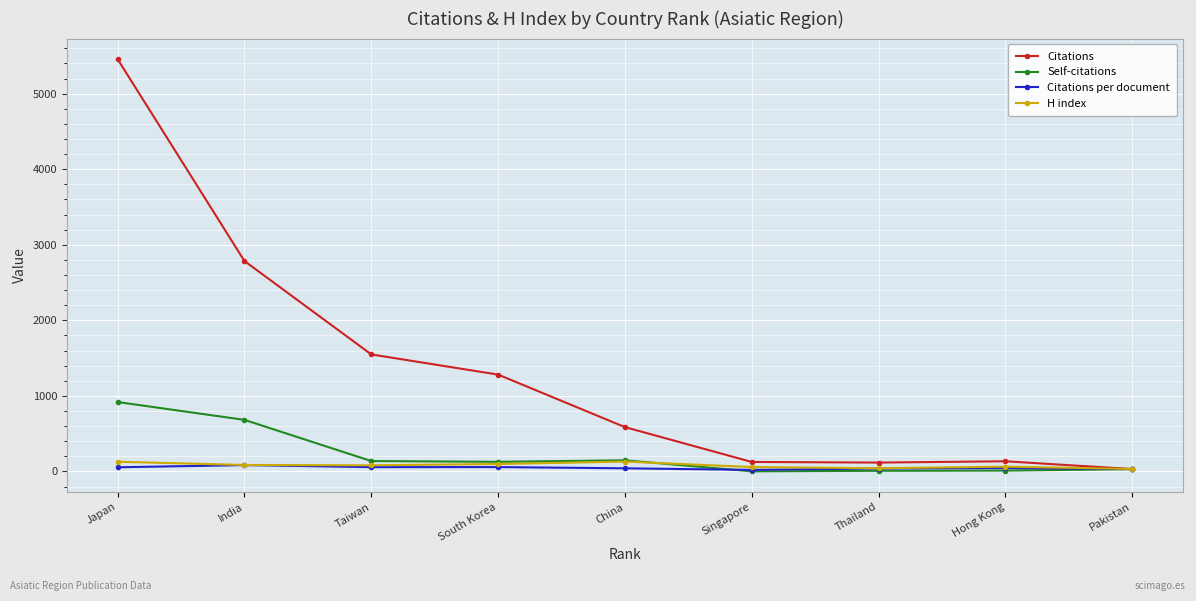

Which series changed the most between China and Singapore?

Citations